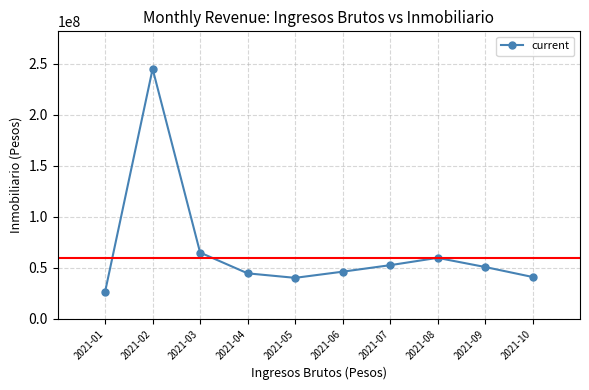

What is the change in value from 2021-06 to 2021-08?

+13558512.0